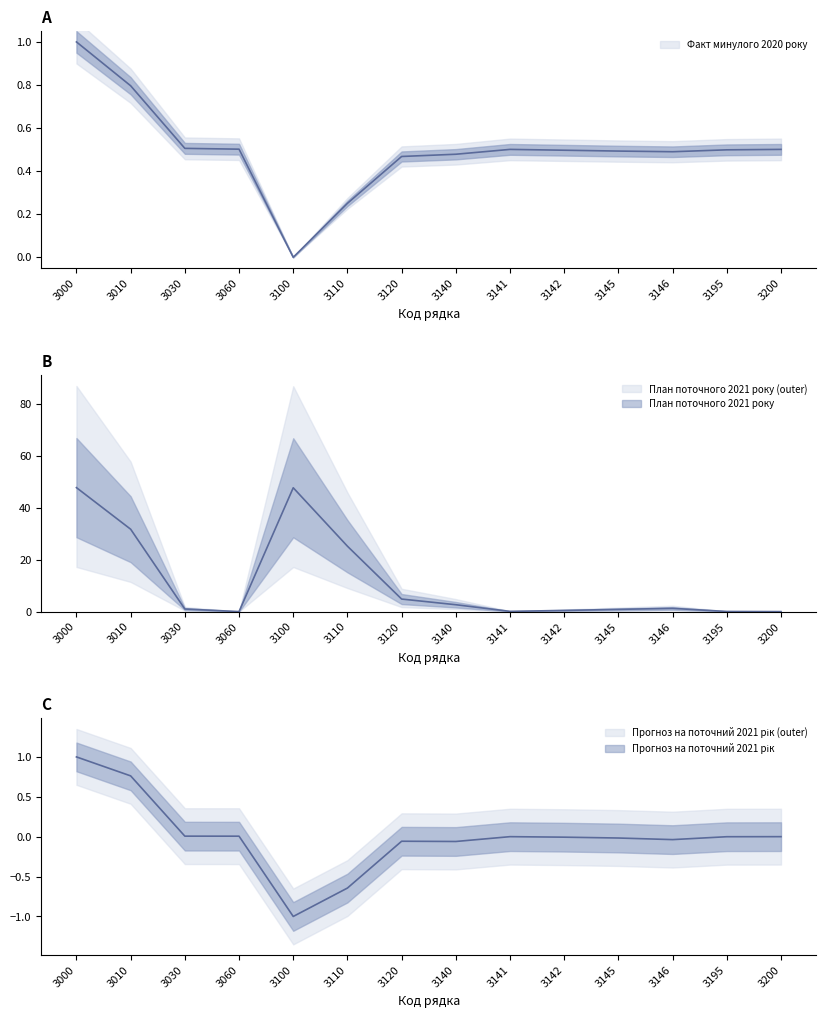

At which label does План поточного 2021 року first exceed 0?

3000